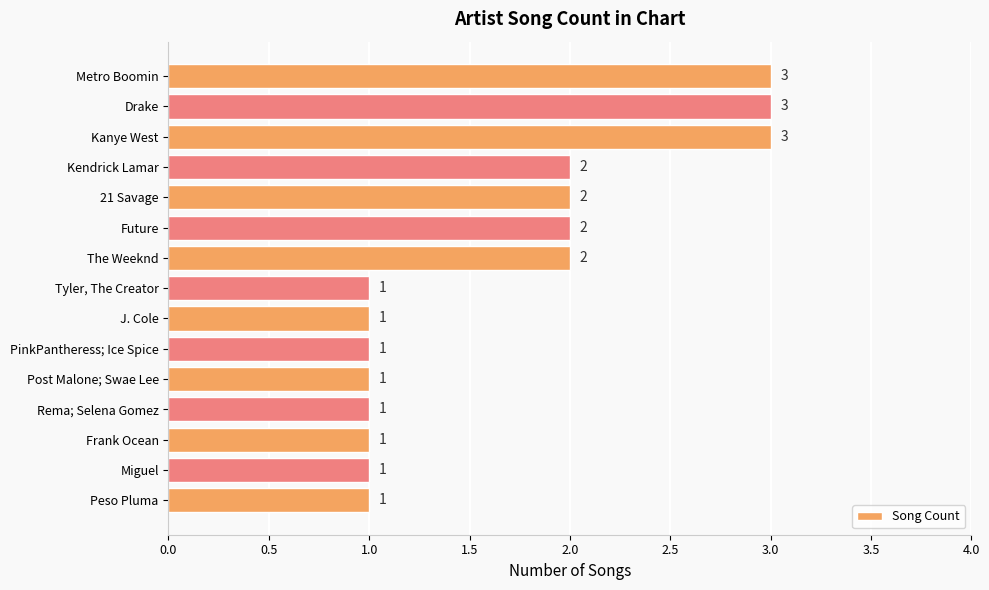

What is the difference between the maximum and minimum values?

2